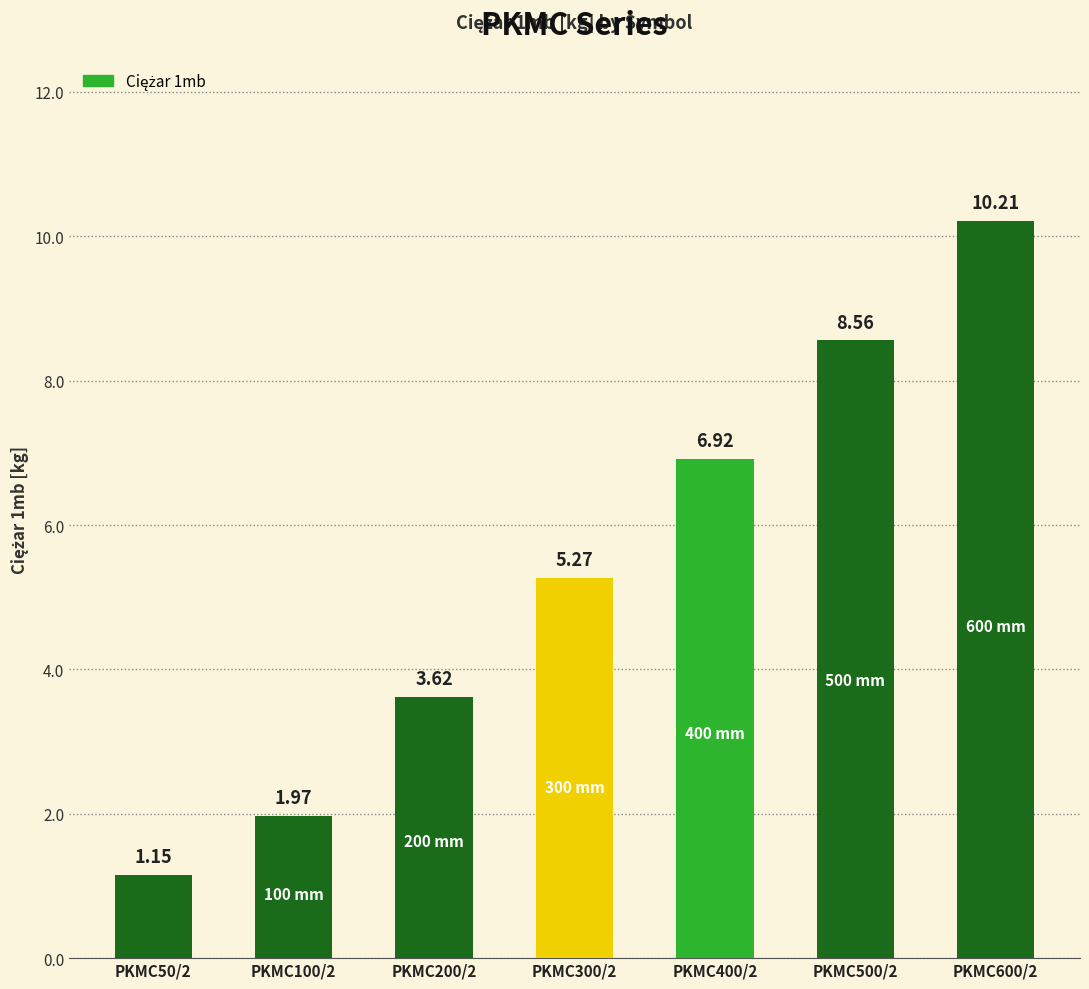

List the labels in order of value, smallest first.

PKMC50/2, PKMC100/2, PKMC200/2, PKMC300/2, PKMC400/2, PKMC500/2, PKMC600/2